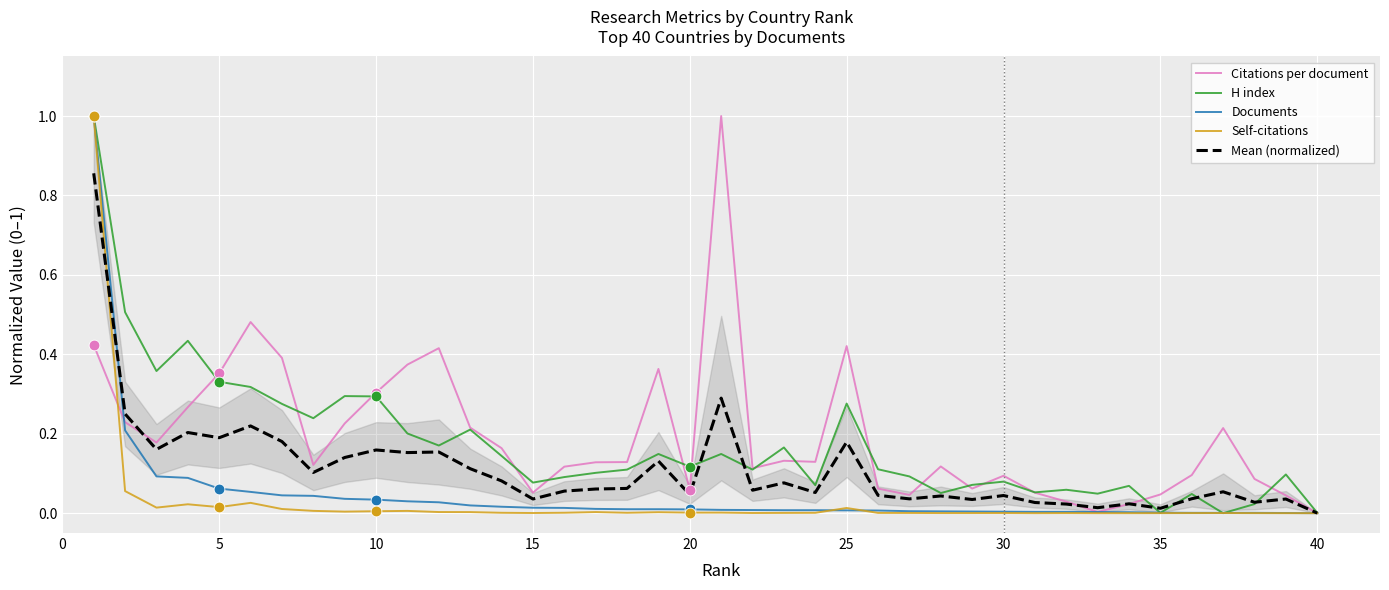

True or false: Self-citations has a value of 0.0 at 40.

True